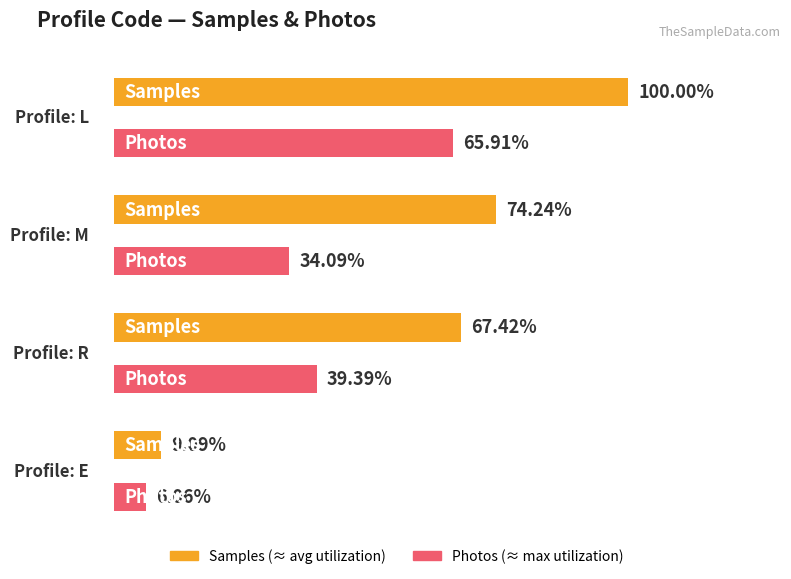

What is the label of the 3rd bar from the right?

M